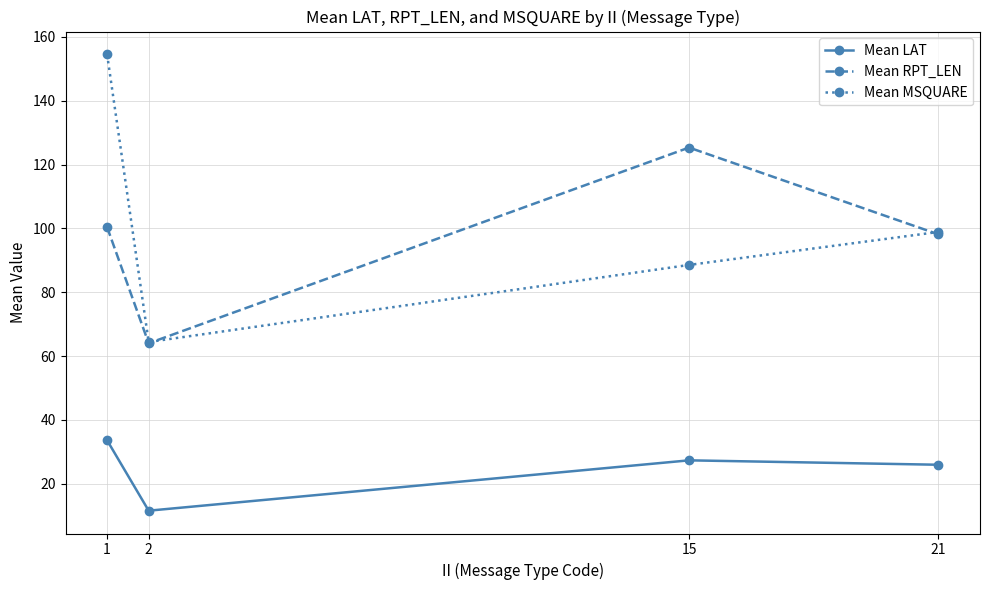

Does the chart display data point markers on the line(s)?

Yes